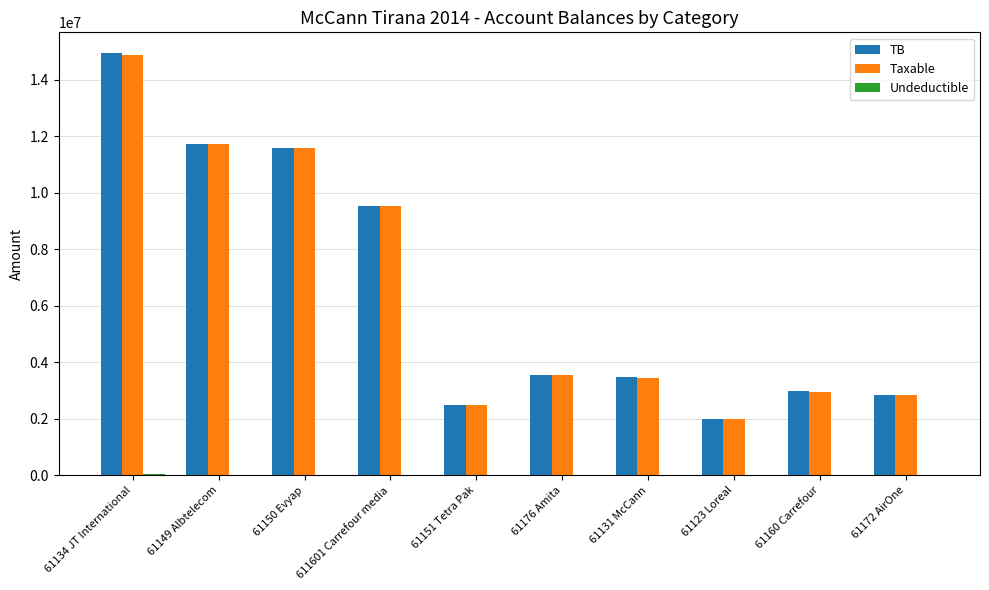

The value of Taxable at 61131 McCann is 1345913.1. True or false?

False